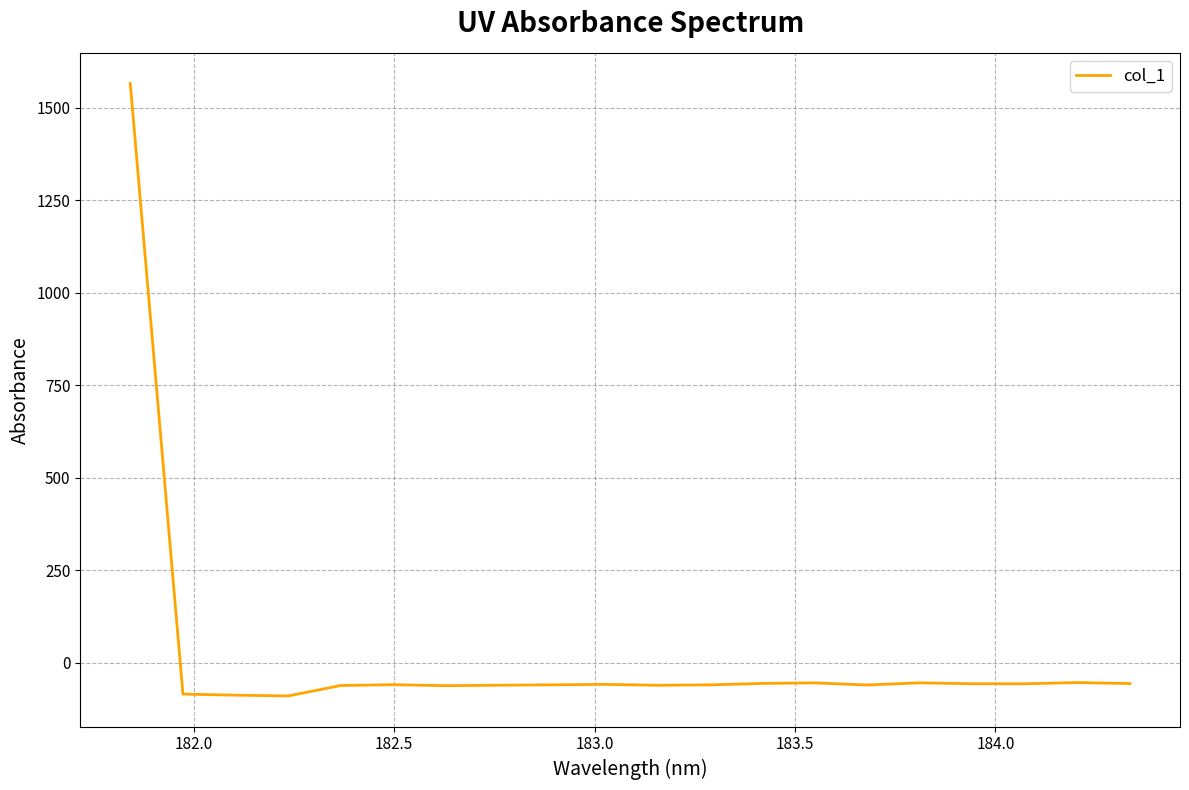

What is the minimum value shown in the chart?

-90.3